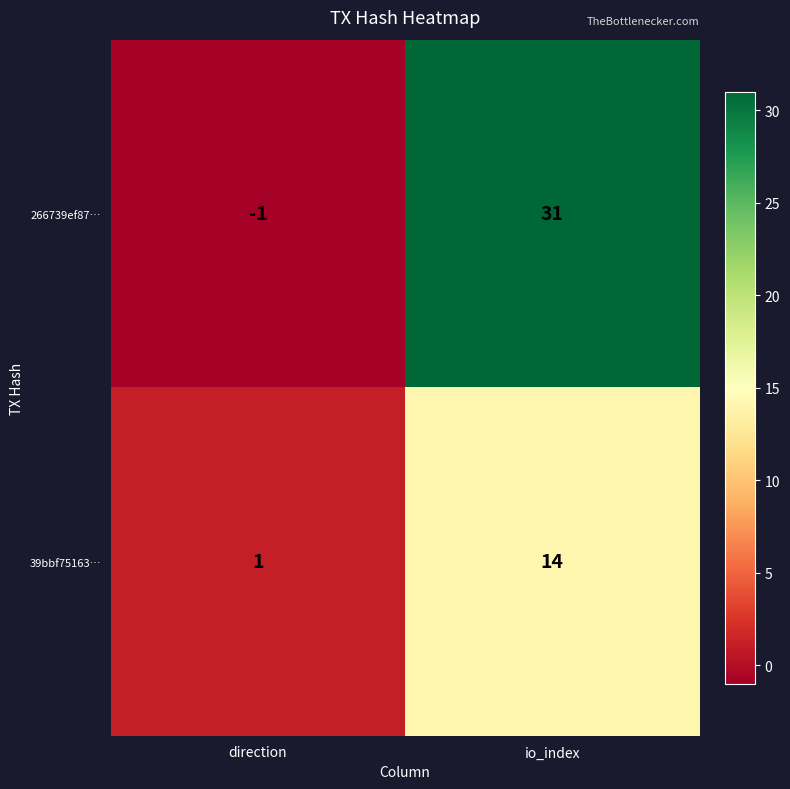

How many series are shown in this chart?

2